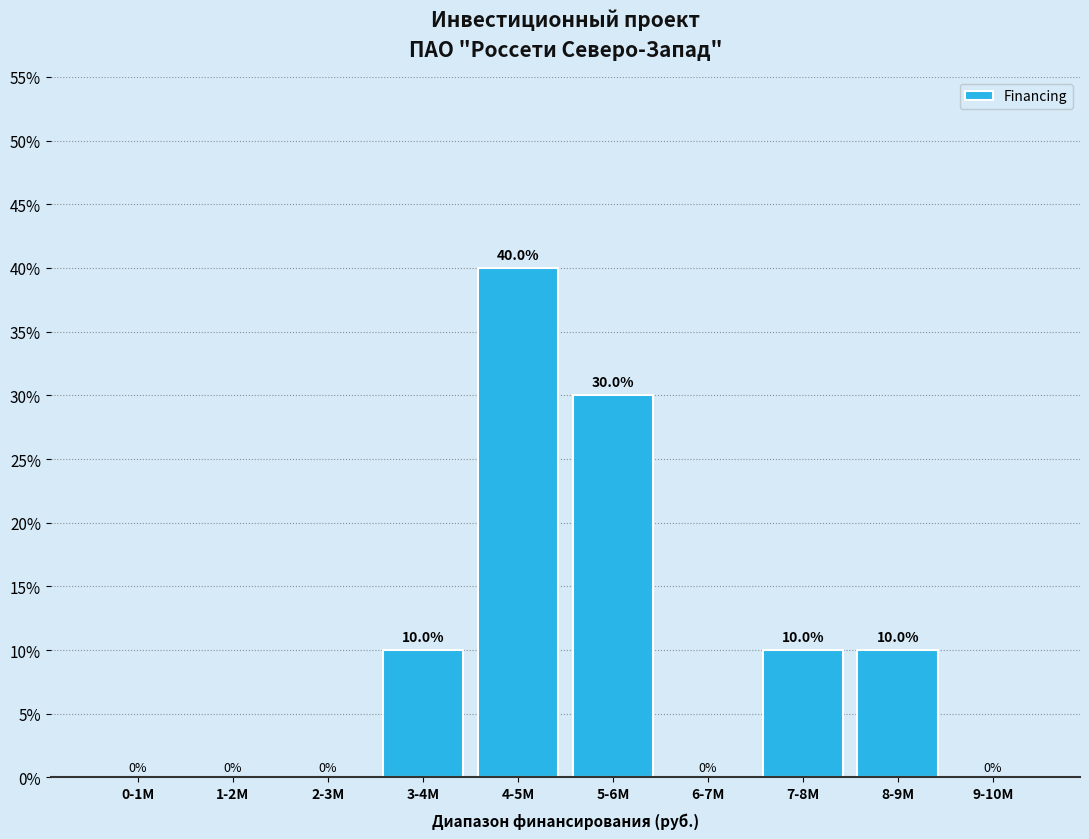

Reading left to right, what are all the values shown in this chart?

0-1M=0	1-2M=0	2-3M=0	3-4M=10	4-5M=40	5-6M=30	6-7M=0	7-8M=10	8-9M=10	9-10M=0